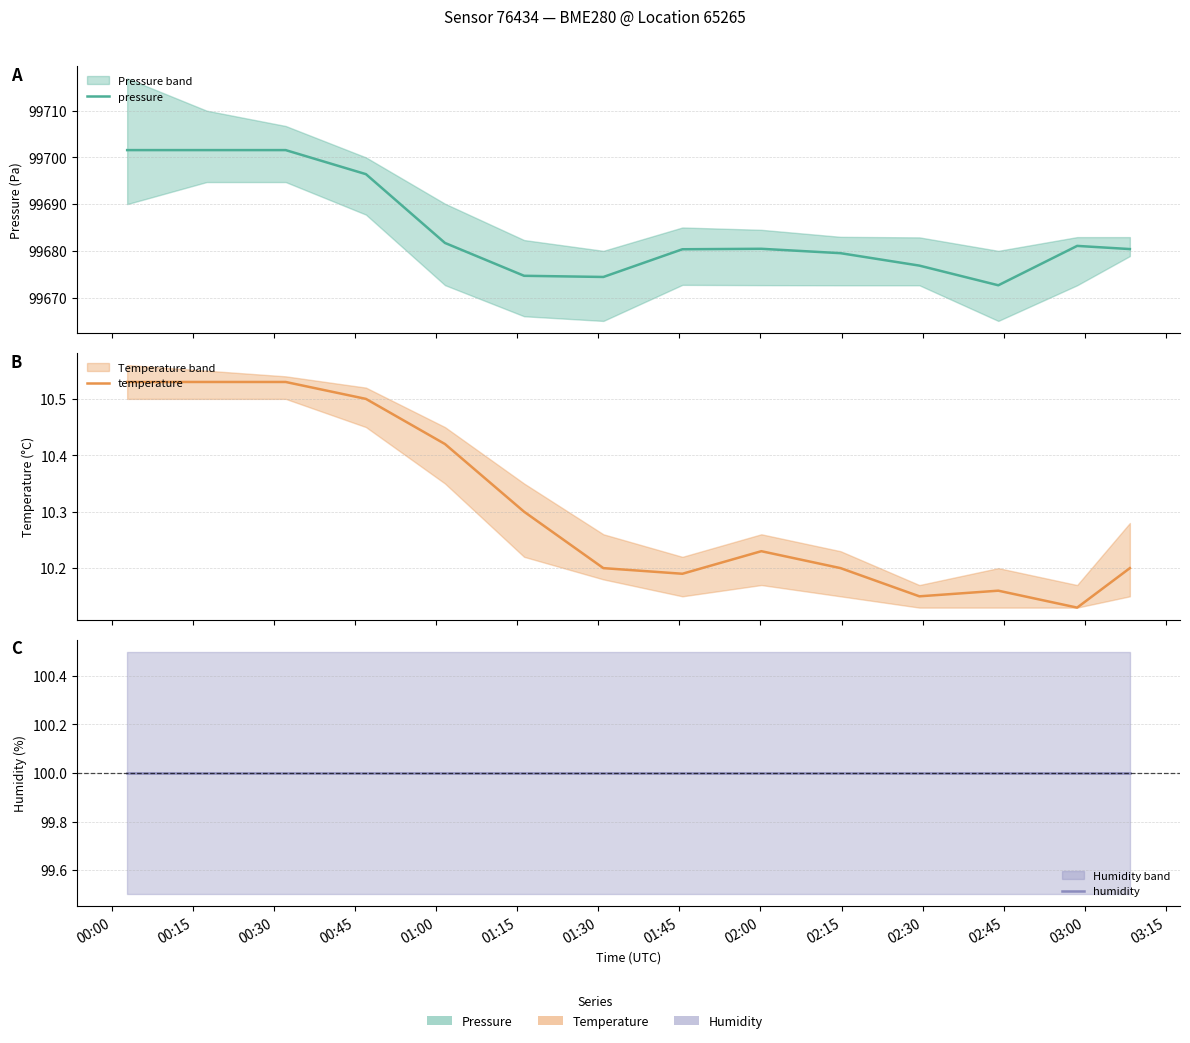

What is the smallest value displayed?

10.1